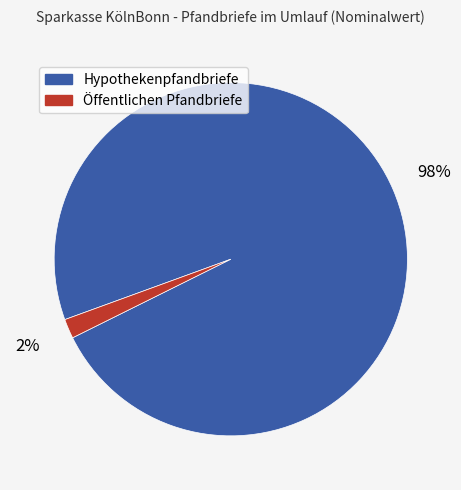

Which category has the smallest portion of the pie?

Öffentlichen Pfandbriefe